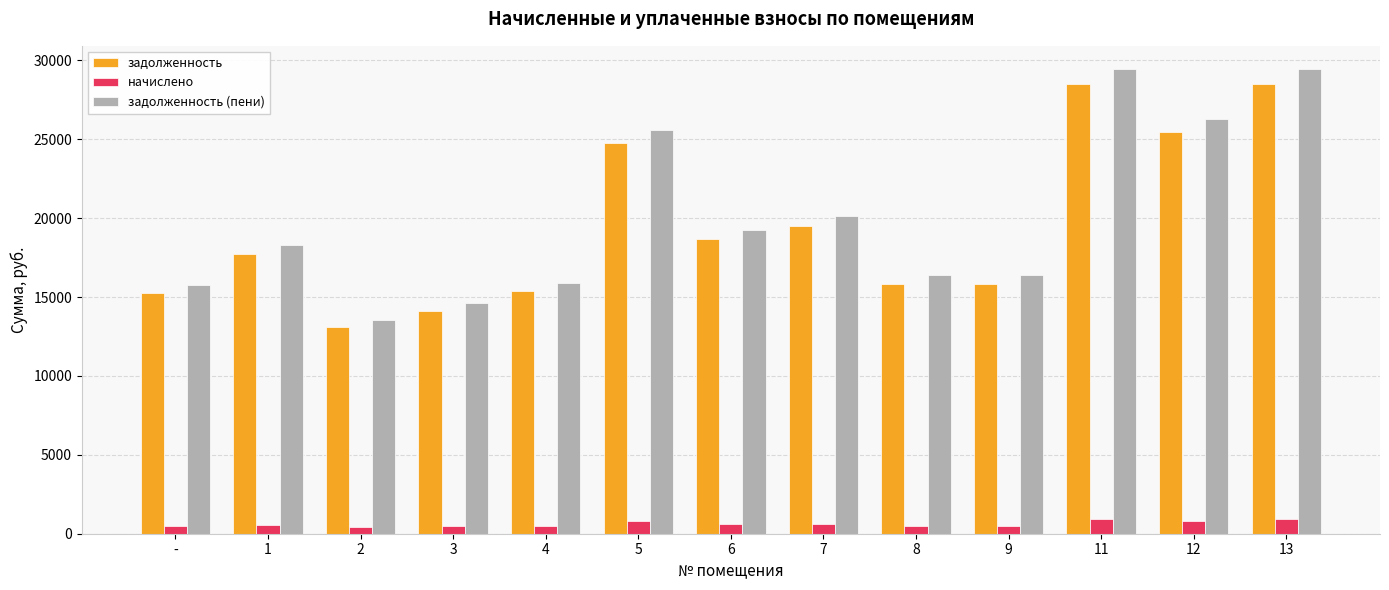

At which label is задолженность closest to 20818?

7